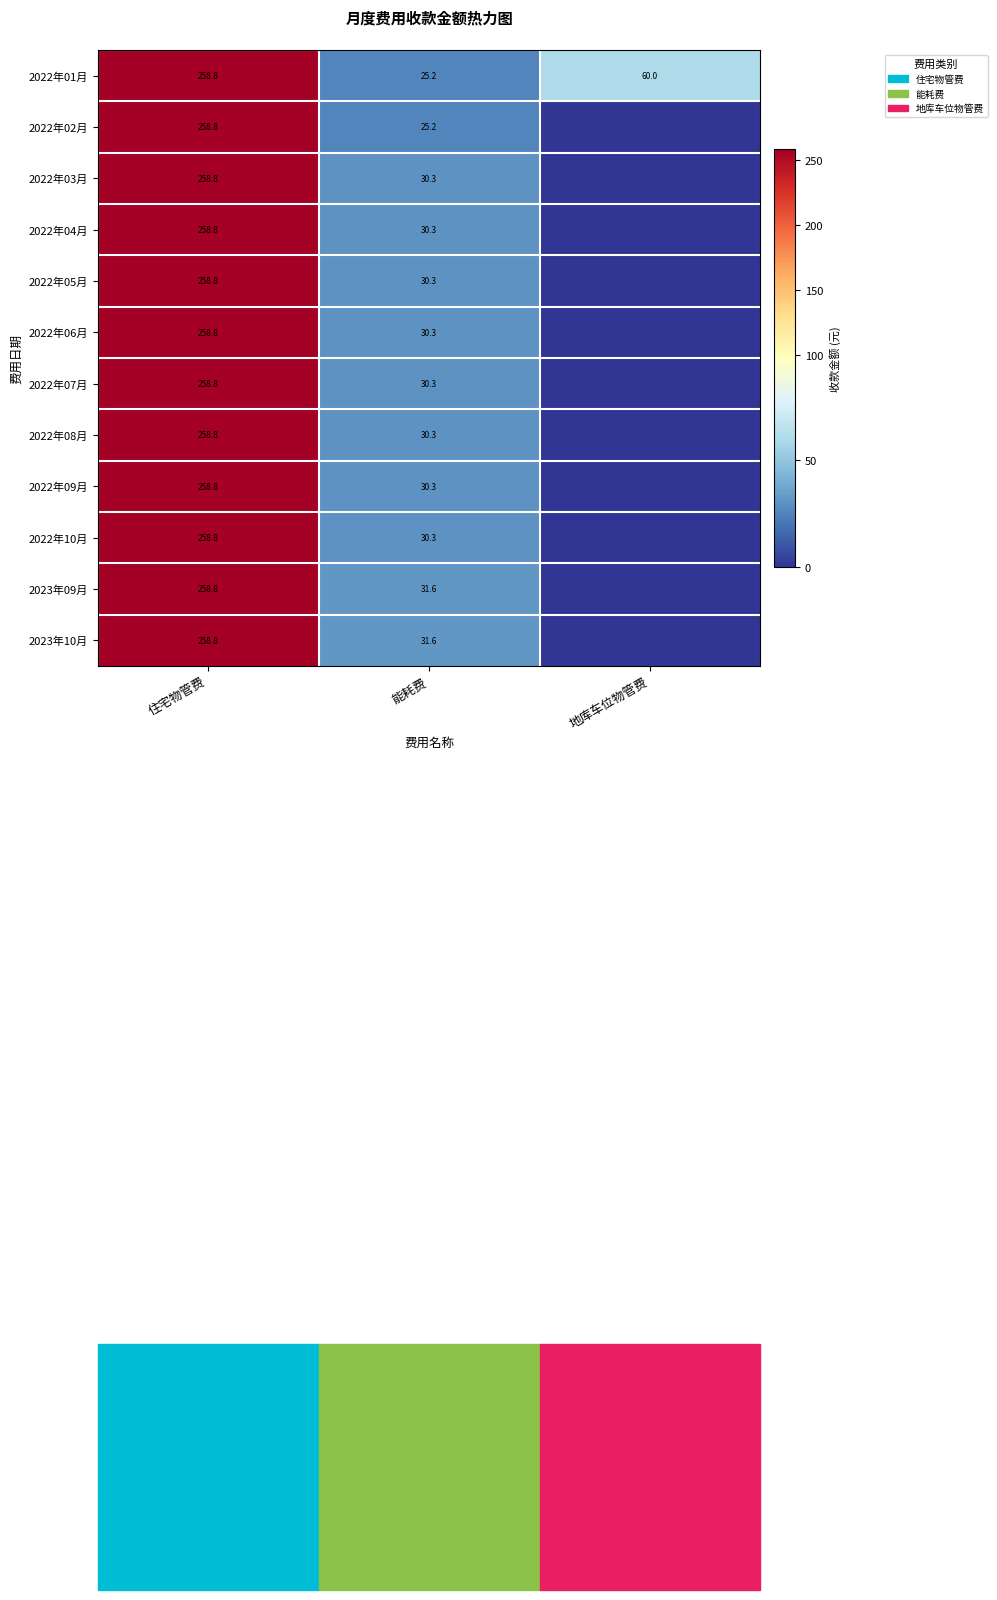

The 2022年10月 series shows 94.4 at 住宅物管费. True or false?

False